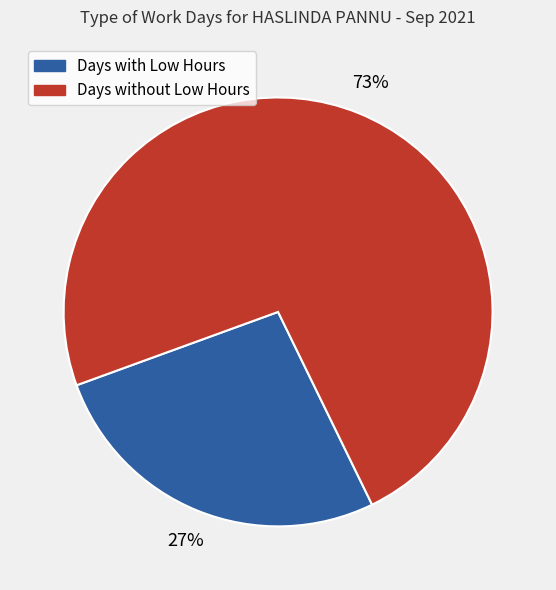

To the nearest percent, what is the average slice percentage?

50%